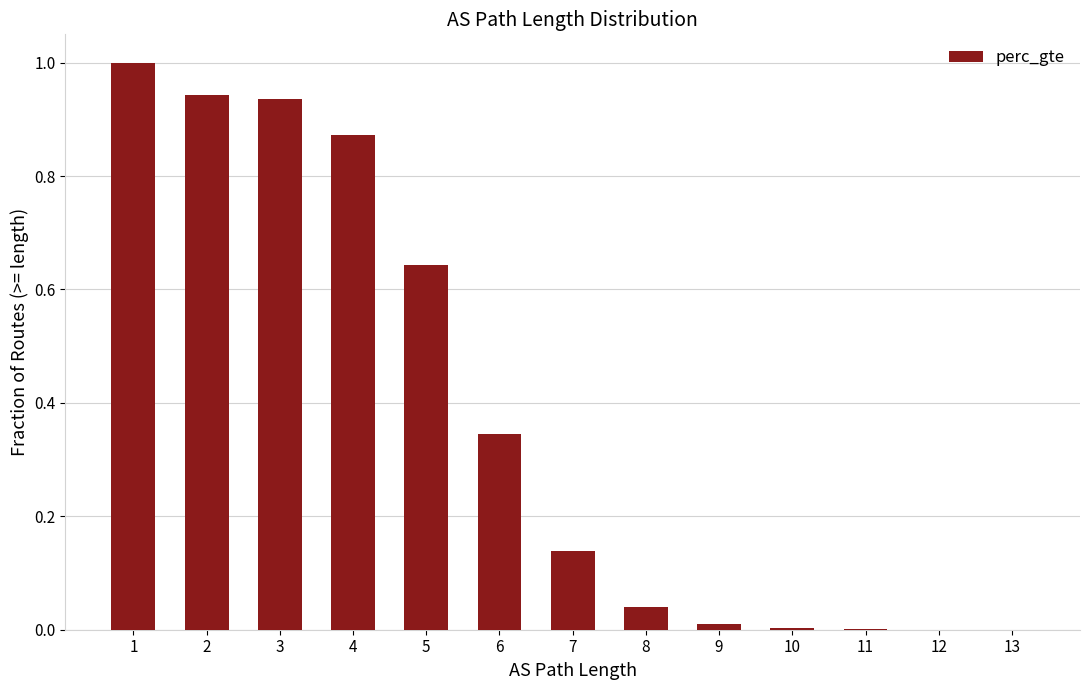

What is the sum of all values?

4.9